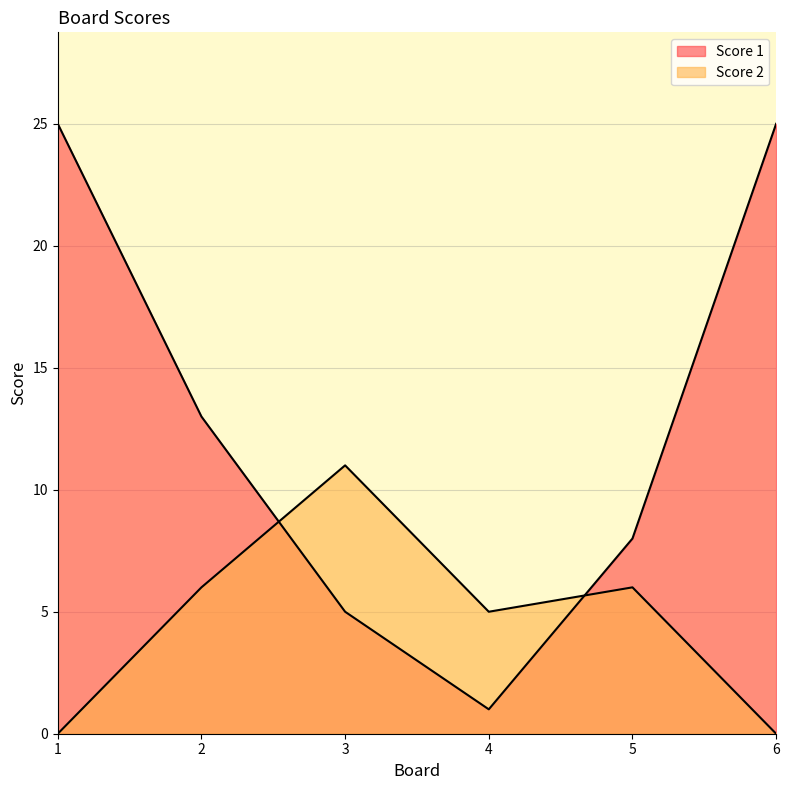

List the series in order of their overall mean, lowest first.

Score 2, Score 1